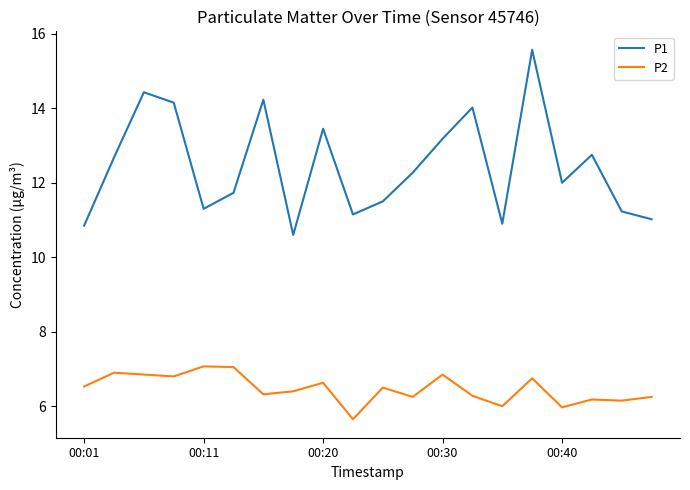

What is the minimum value for P1?

10.6